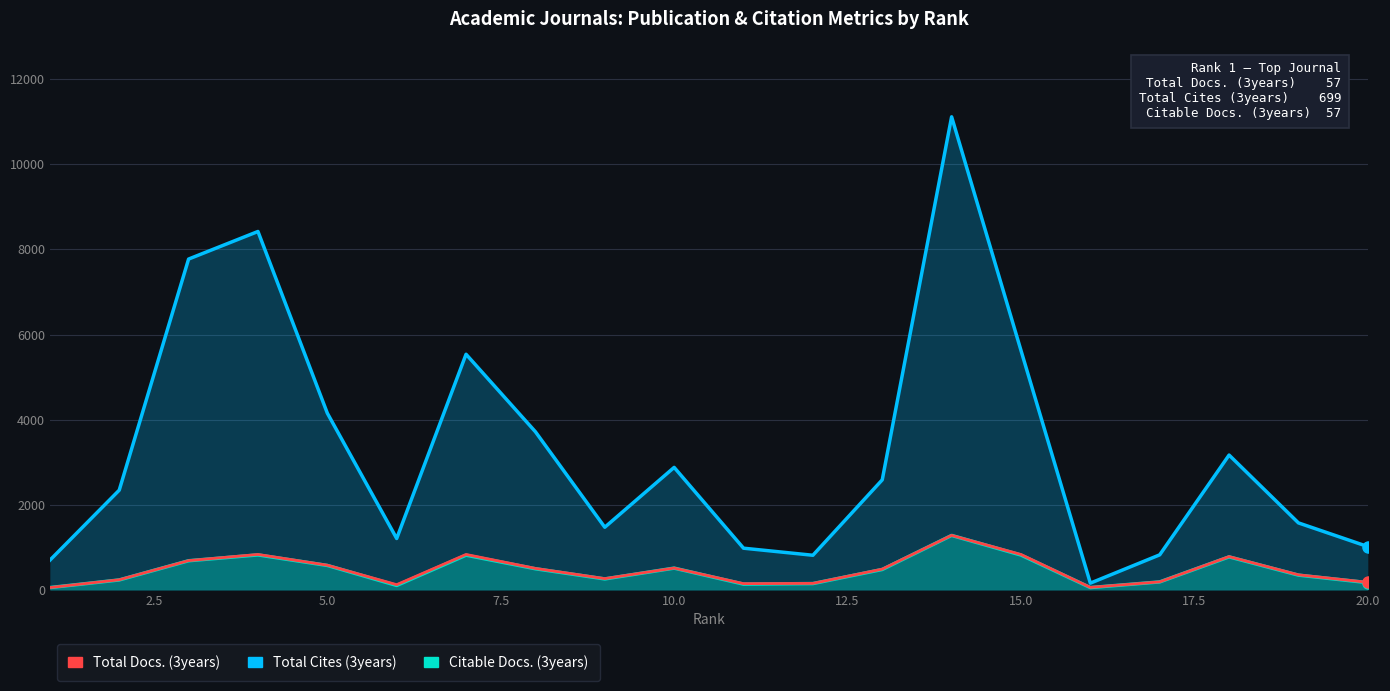

At how many categories does at least one series exceed 4505?

5